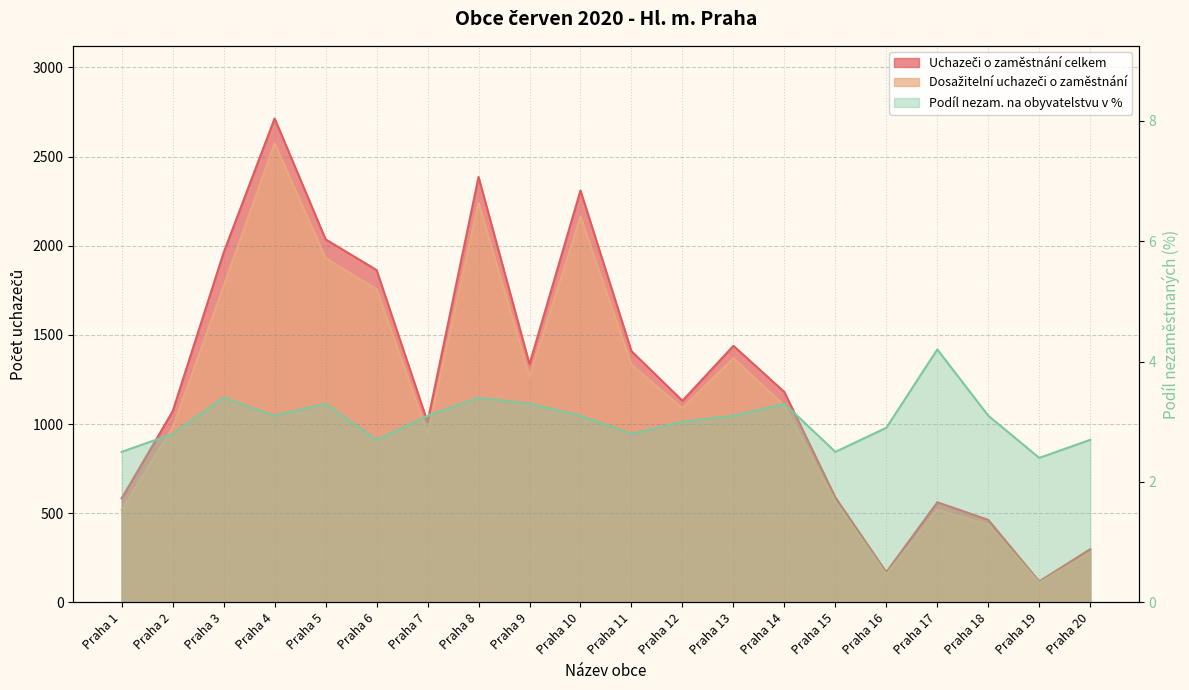

What is the difference between the highest and lowest values at Praha 11?

1406.2